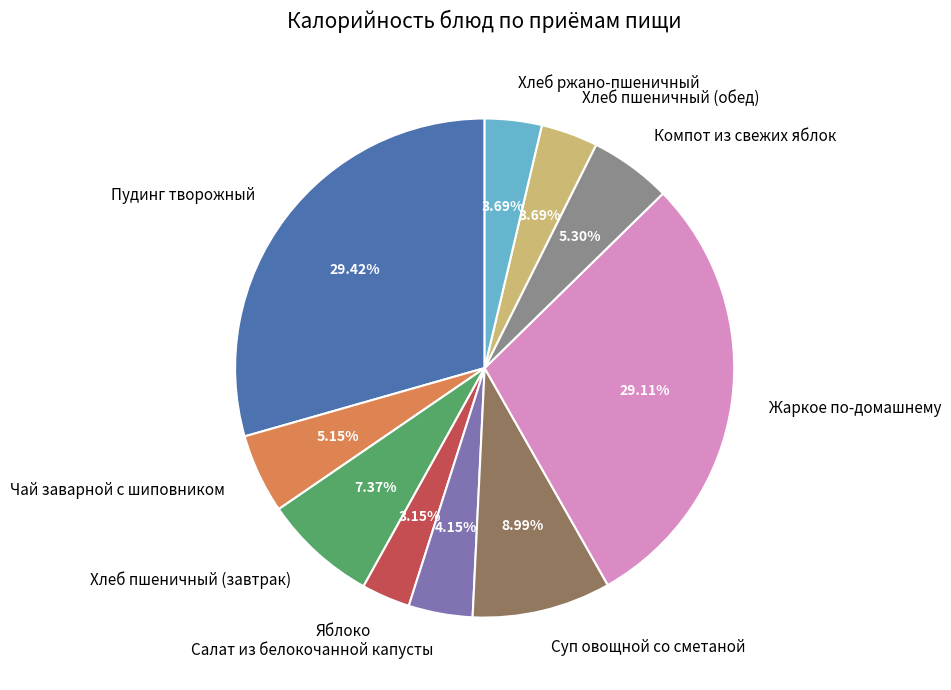

Is there any slice that represents more than half of the pie?

No